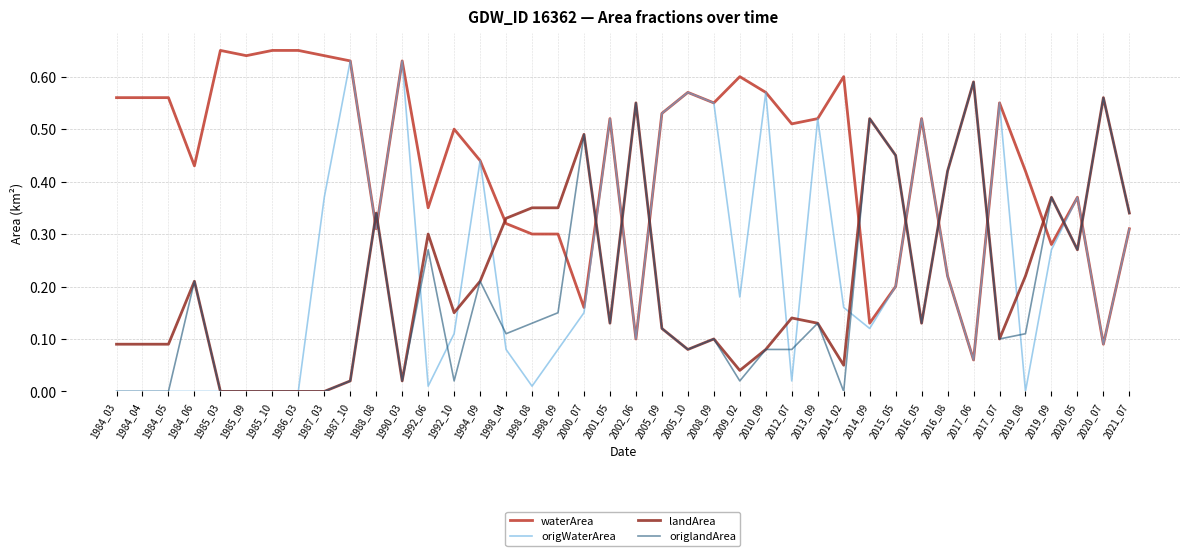

Which series has the widest spread of values?

origWaterArea